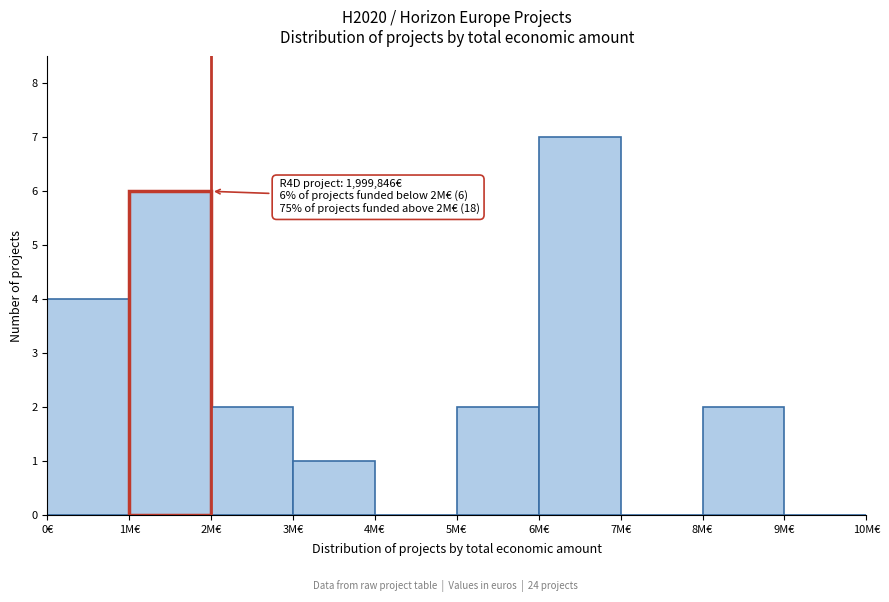

Reading right to left, what are all the values shown in this chart?

9M€=0	8M€=2	7M€=0	6M€=7	5M€=2	4M€=0	3M€=1	2M€=2	1M€=6	0€=4